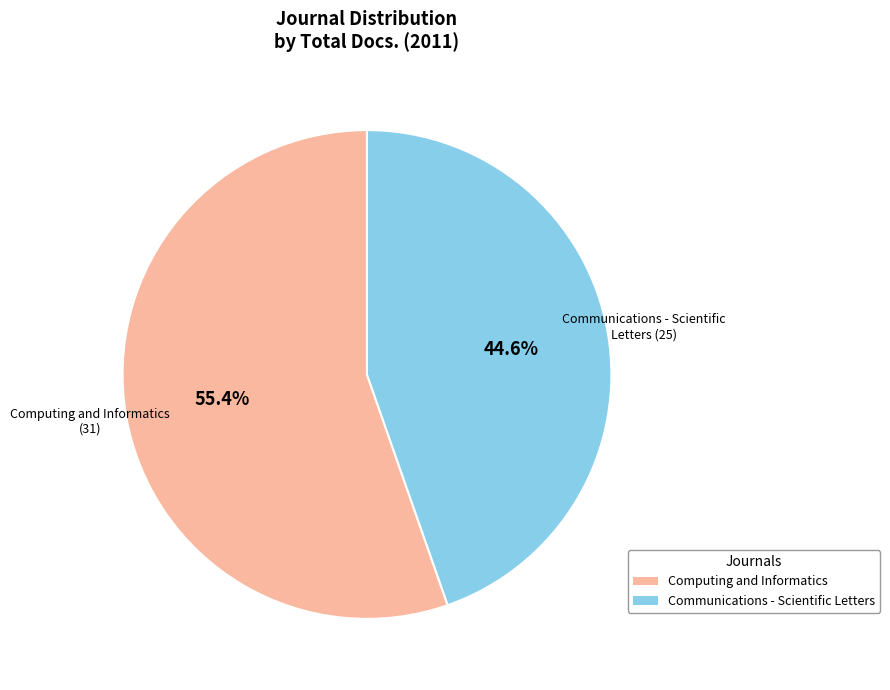

Which category has the smallest portion of the pie?

Communications - Scientific Letters